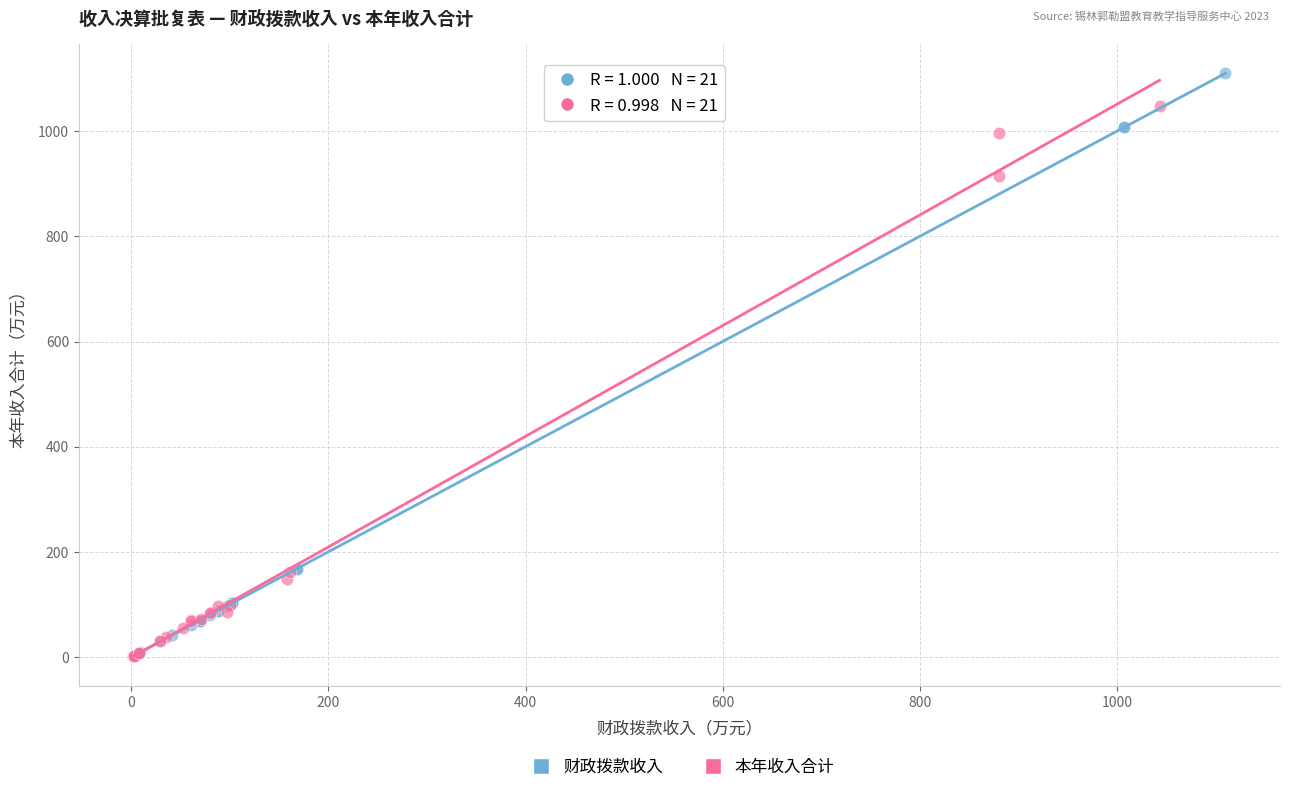

Which series has the largest Y range (max minus min)?

财政拨款收入